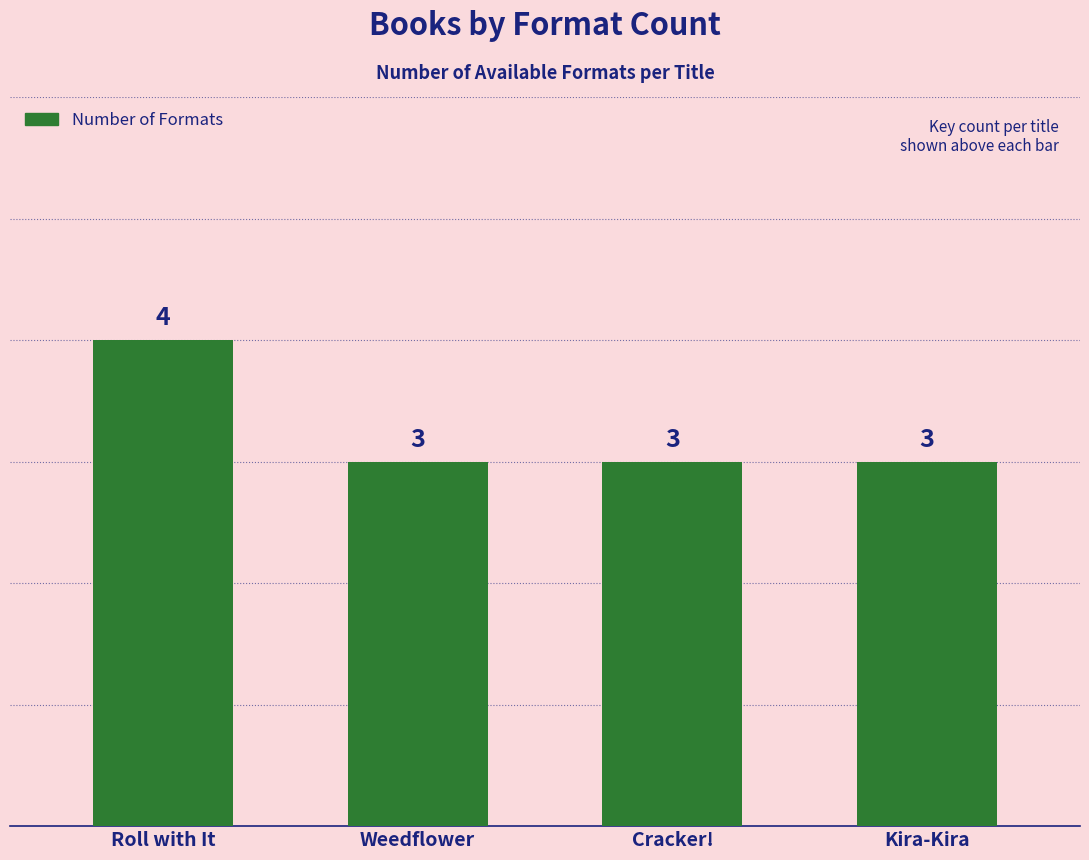

Which has a higher value, Weedflower or Roll with It?

Roll with It